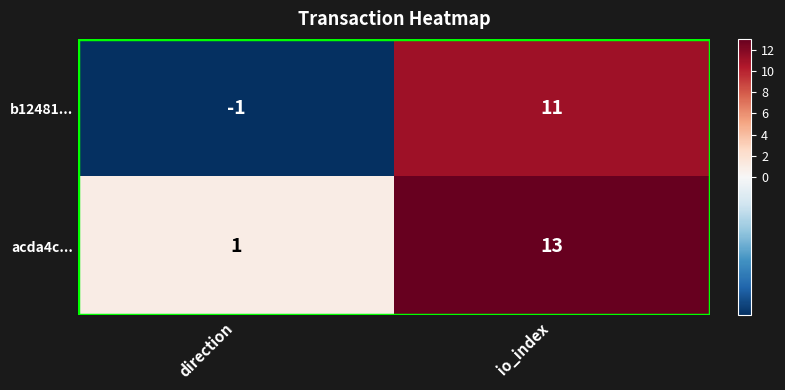

At which category does the chart reach its peak across all series?

io_index